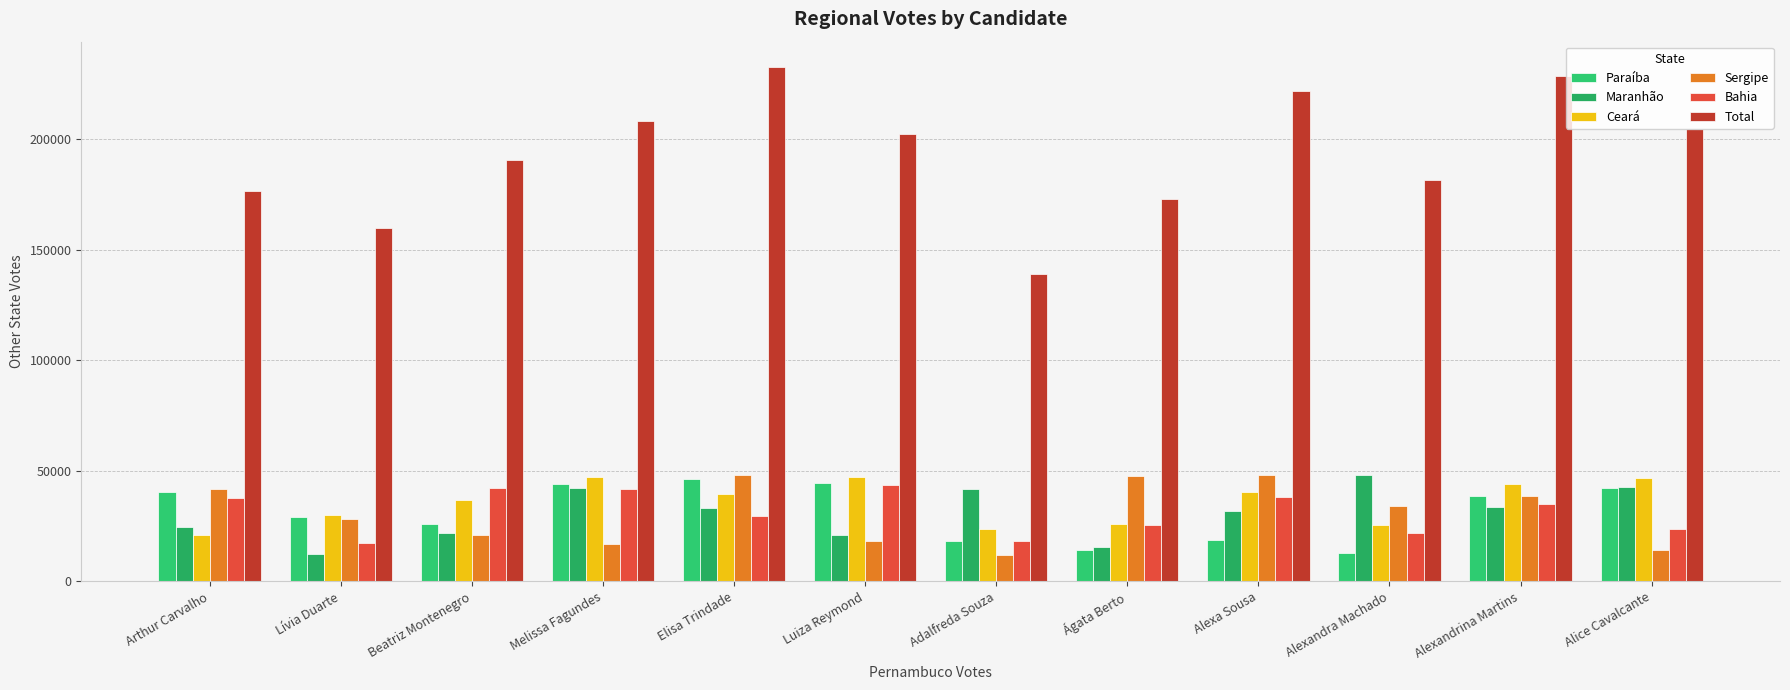

The value of Maranhão at Alexa Sousa is 49233. True or false?

False